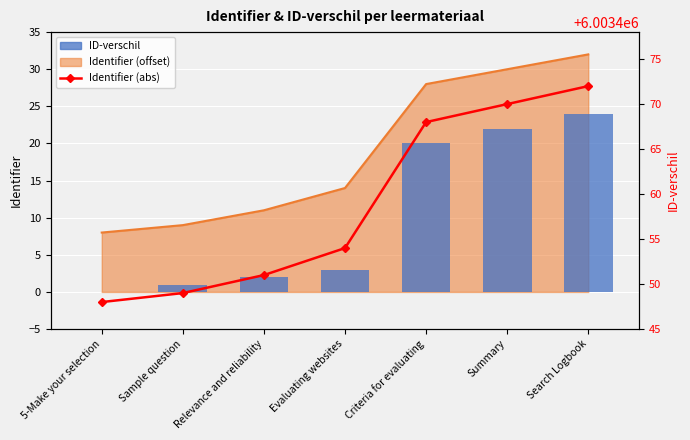

What is the label of the 6th bar from the left?

Summary